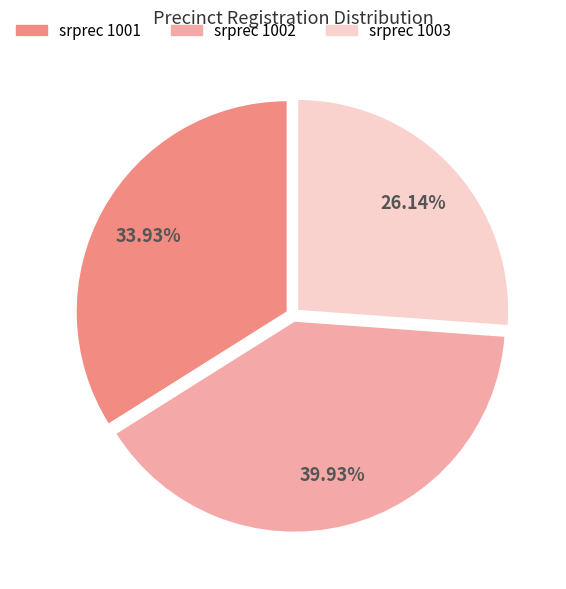

How many segments does this pie chart have?

3